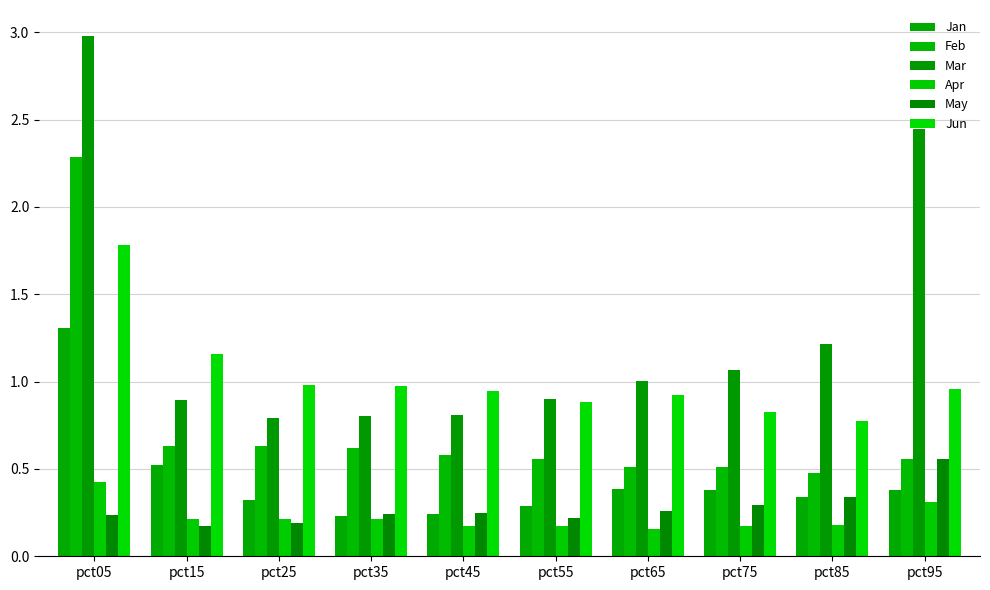

True or false: Apr has a value of 0.2 at pct65.

True